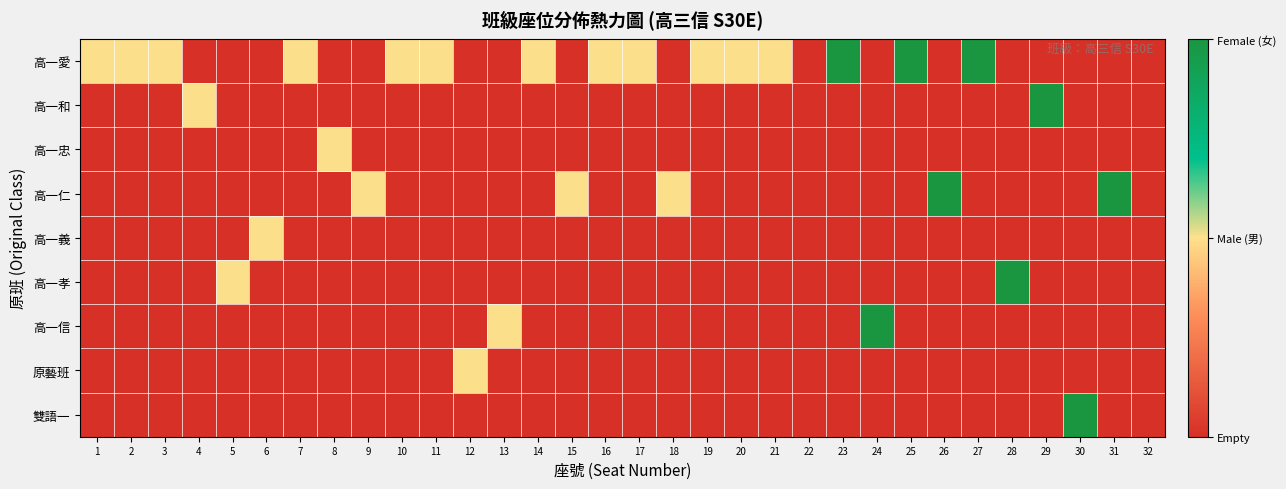

At which category is the sum across all series the highest?

23